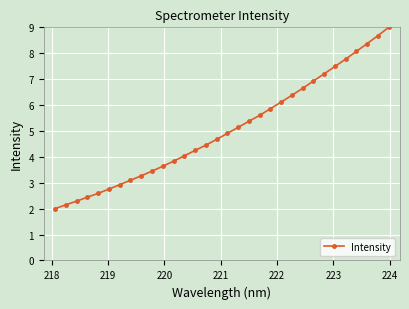

What is the average value?

5.0